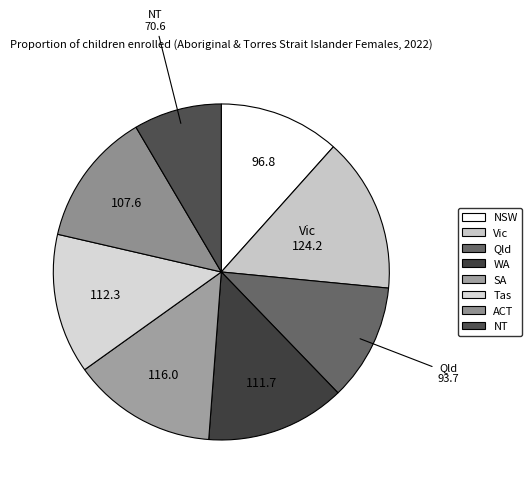

The ACT slice represents 23% of the pie. True or false?

False